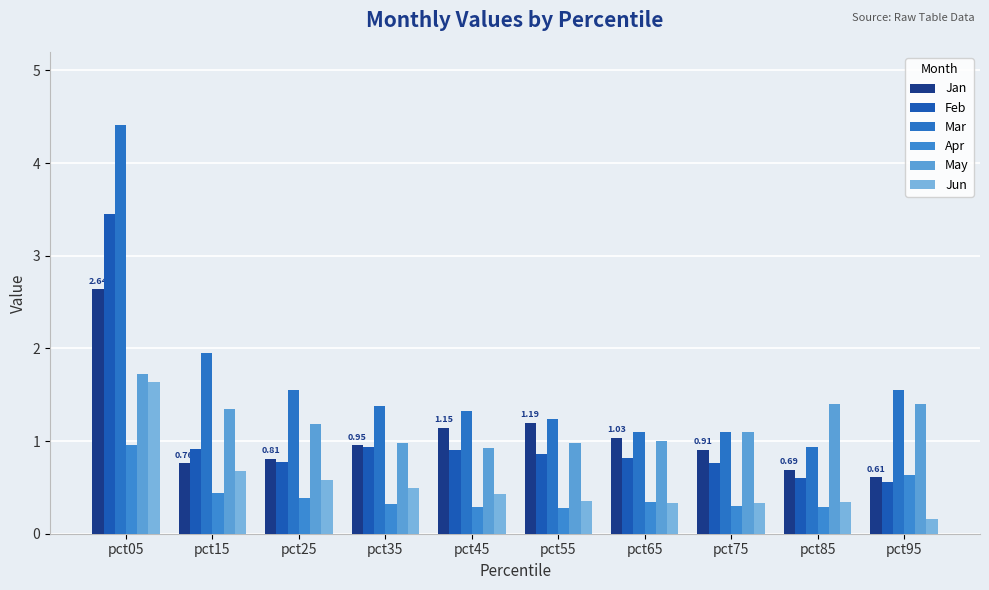

At how many categories does at least one series exceed 3?

1